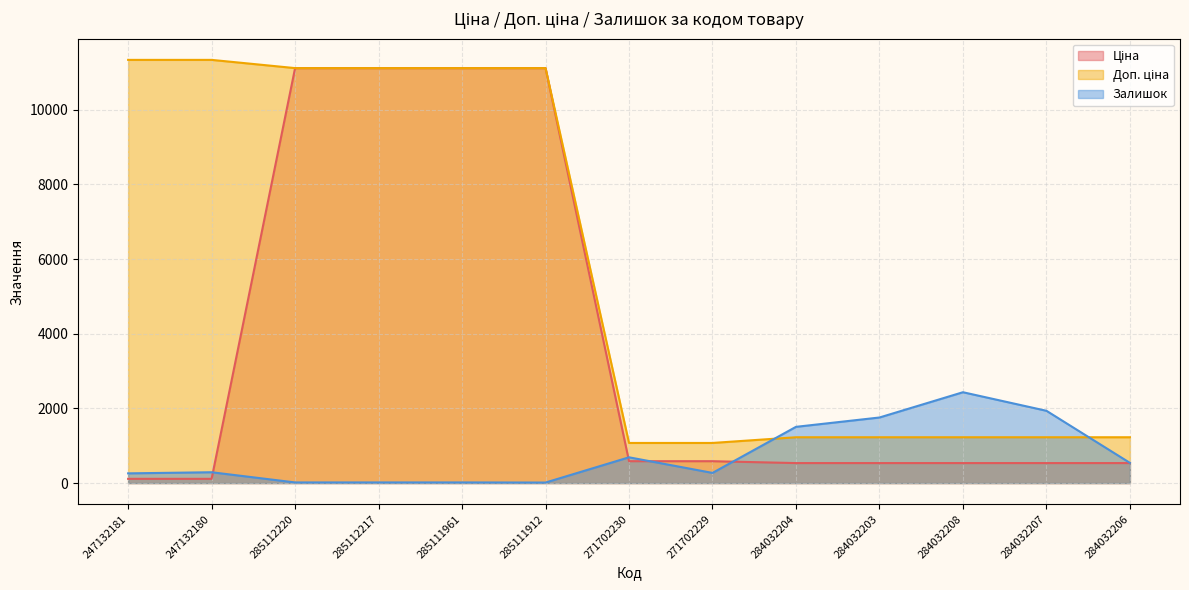

What is the label of the 12th point from the right?

247132180